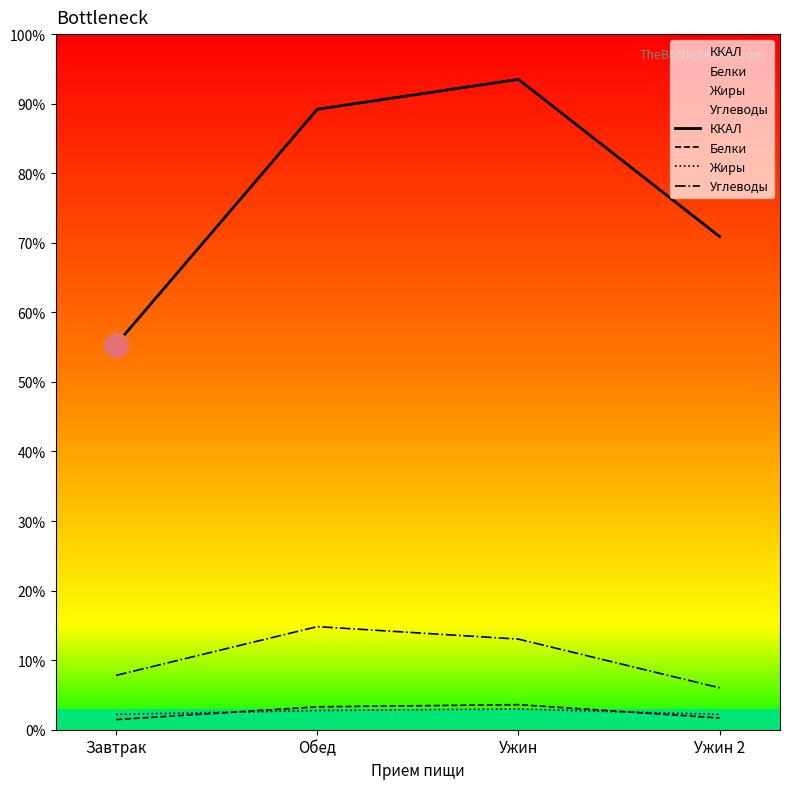

At how many categories does at least one series exceed 18?

4